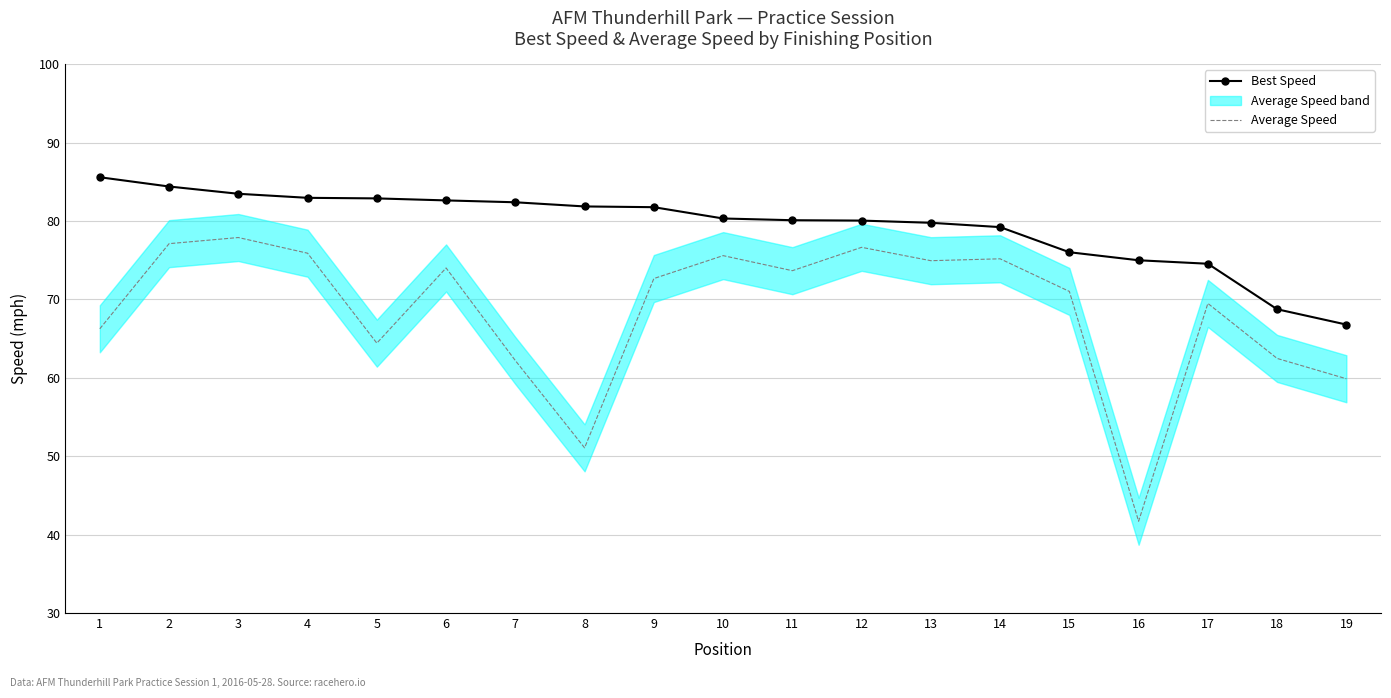

Reading left to right, extract all data points from this chart.

Best Speed: 1=85.6	2=84.4	3=83.5	4=83.0	5=82.9	6=82.6	7=82.4	8=81.9	9=81.8	10=80.3	11=80.1	12=80.1	13=79.8	14=79.2	15=76.0	16=75.0	17=74.6	18=68.7	19=66.8
Average Speed: 1=66.3	2=77.1	3=77.9	4=75.9	5=64.4	6=74.0	7=62.2	8=51.1	9=72.7	10=75.6	11=73.7	12=76.6	13=74.9	14=75.2	15=71.0	16=41.7	17=69.5	18=62.5	19=59.9